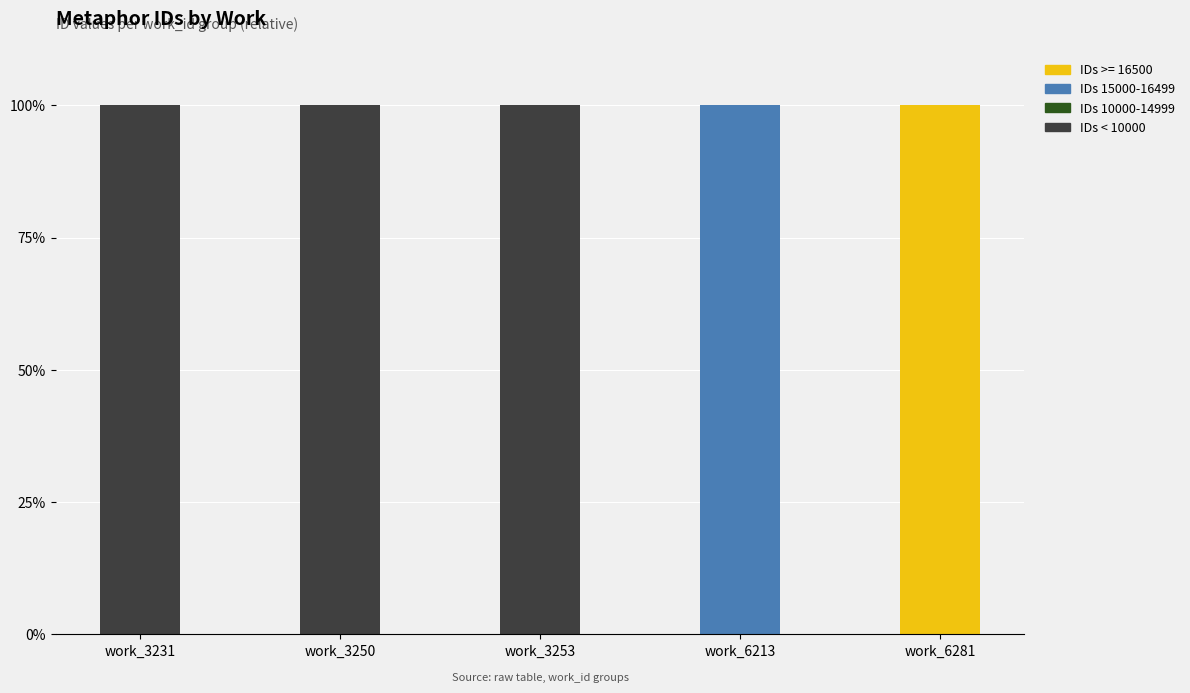

Reading left to right, transcribe the values for IDs < 10000.

work_3231=100	work_3250=100	work_3253=100	work_6213=0	work_6281=0